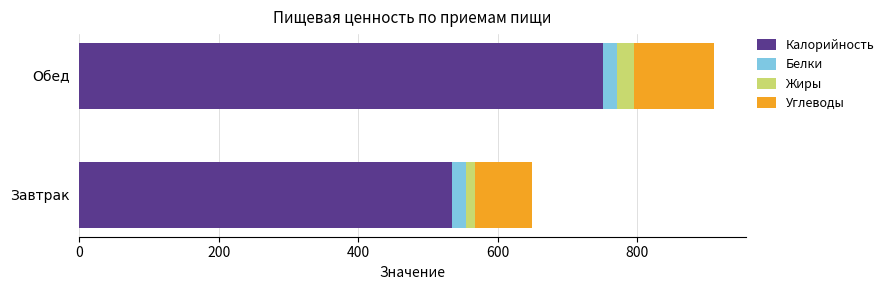

What is the difference between the maximum and minimum values in the Калорийность series?

217